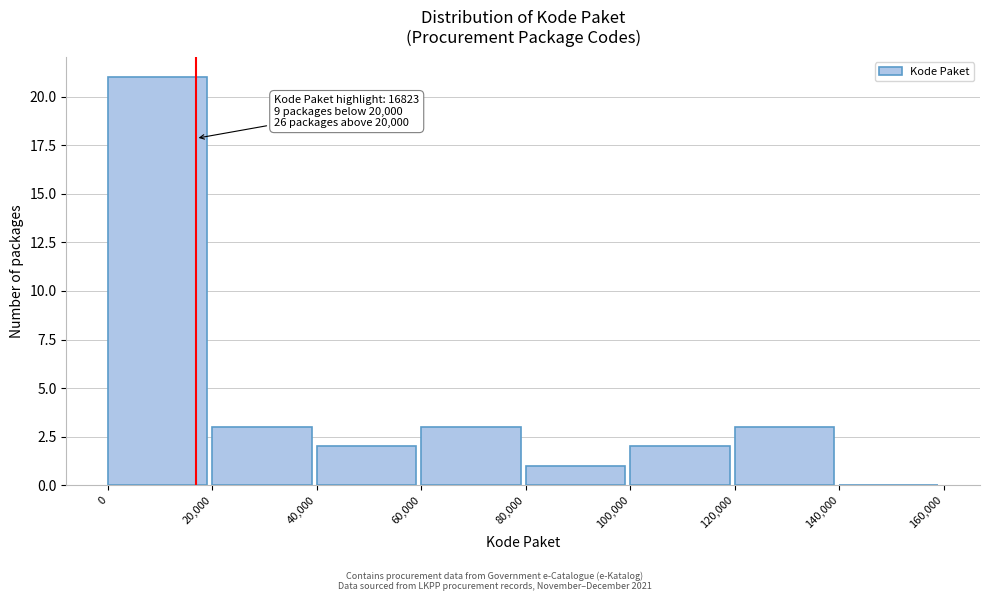

Over which range of the x-axis is the bar tallest?

0 to 20,000